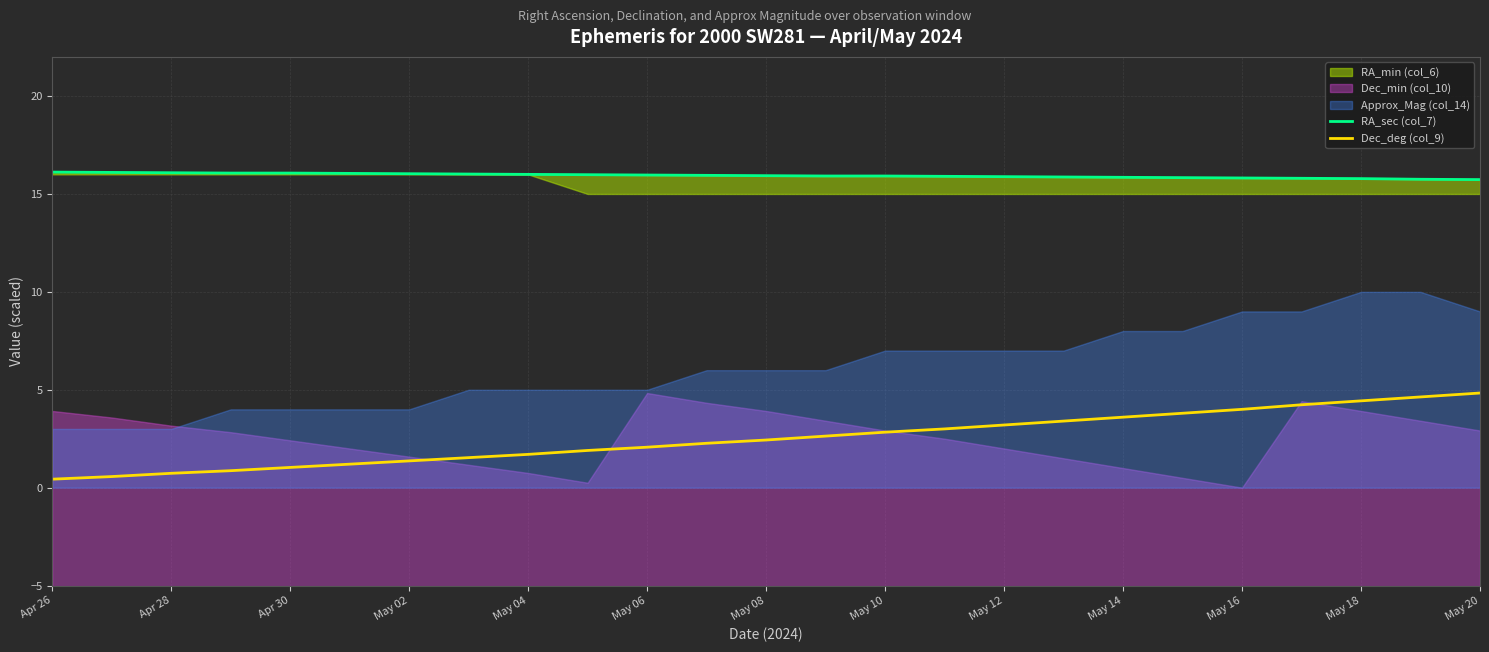

What is the difference between the second highest and minimum values in the Dec_deg (col_9) series?

4.2